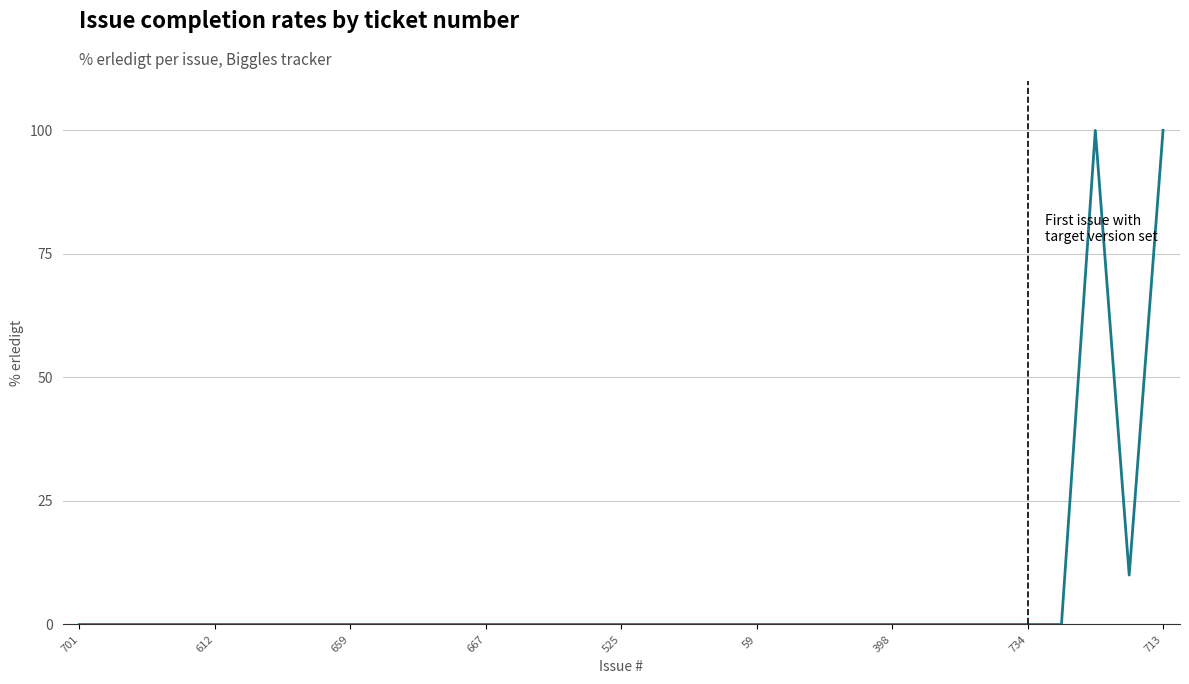

Does the chart have visible grid lines?

Yes